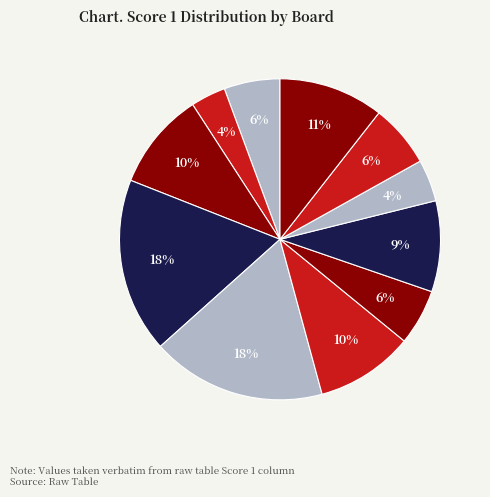

How many segments does this pie chart have?

11